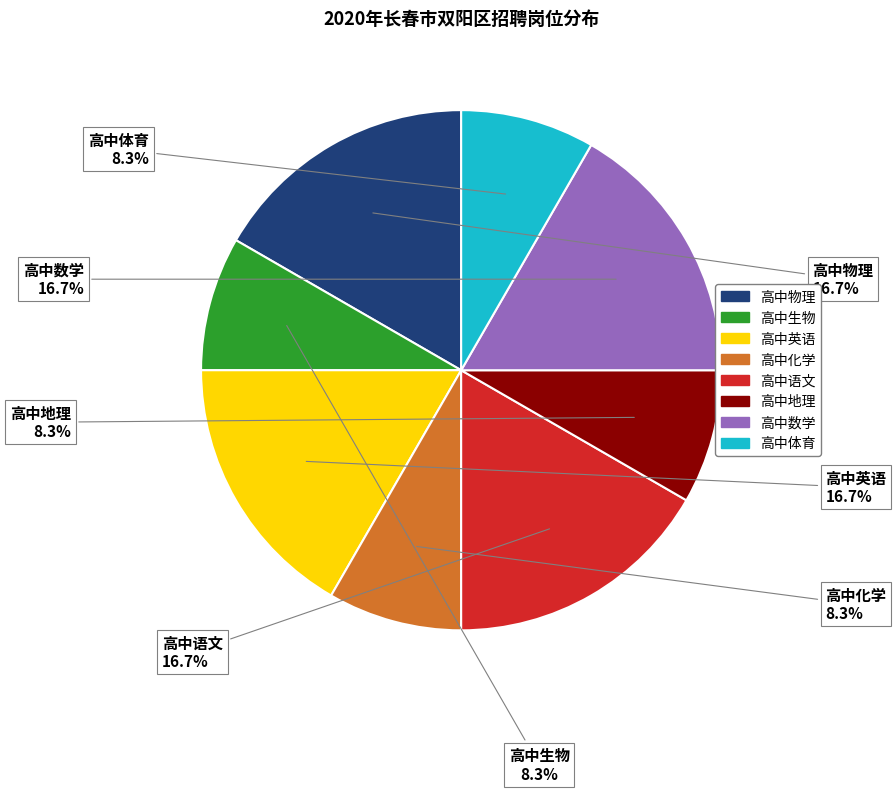

How many slices are in this pie chart?

8